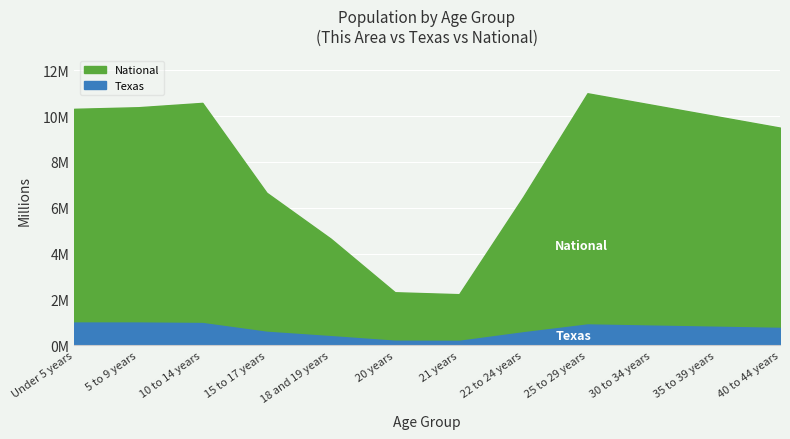

What is the sum of the Texas values at 5 to 9 years and 40 to 44 years?

1733814